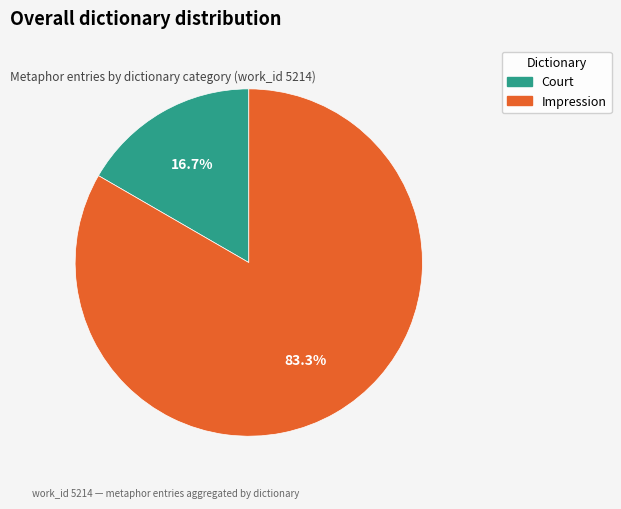

Is there a majority slice in this chart?

Yes